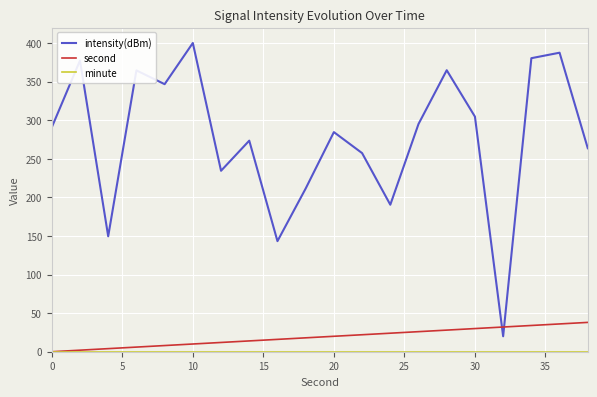

How many intersections are there between second and intensity(dBm)?

2